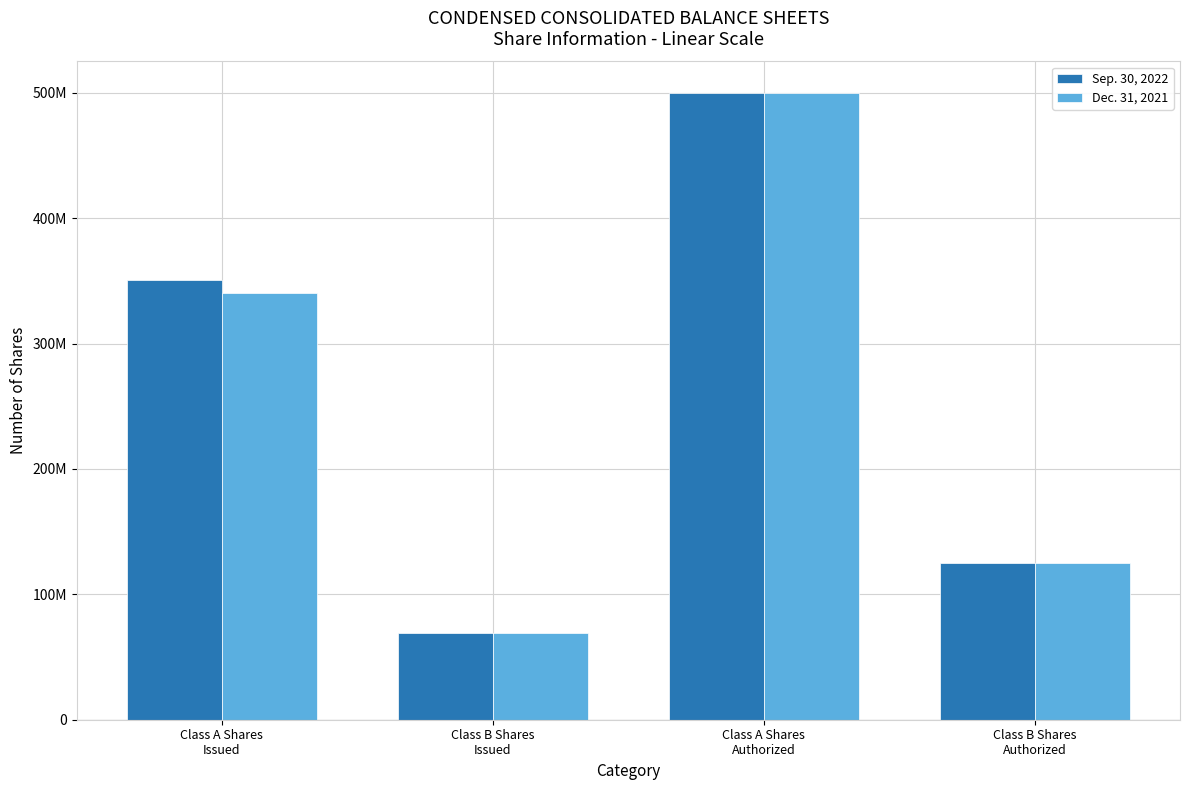

At which label does Dec. 31, 2021 reach its minimum?

Class B Shares
Issued